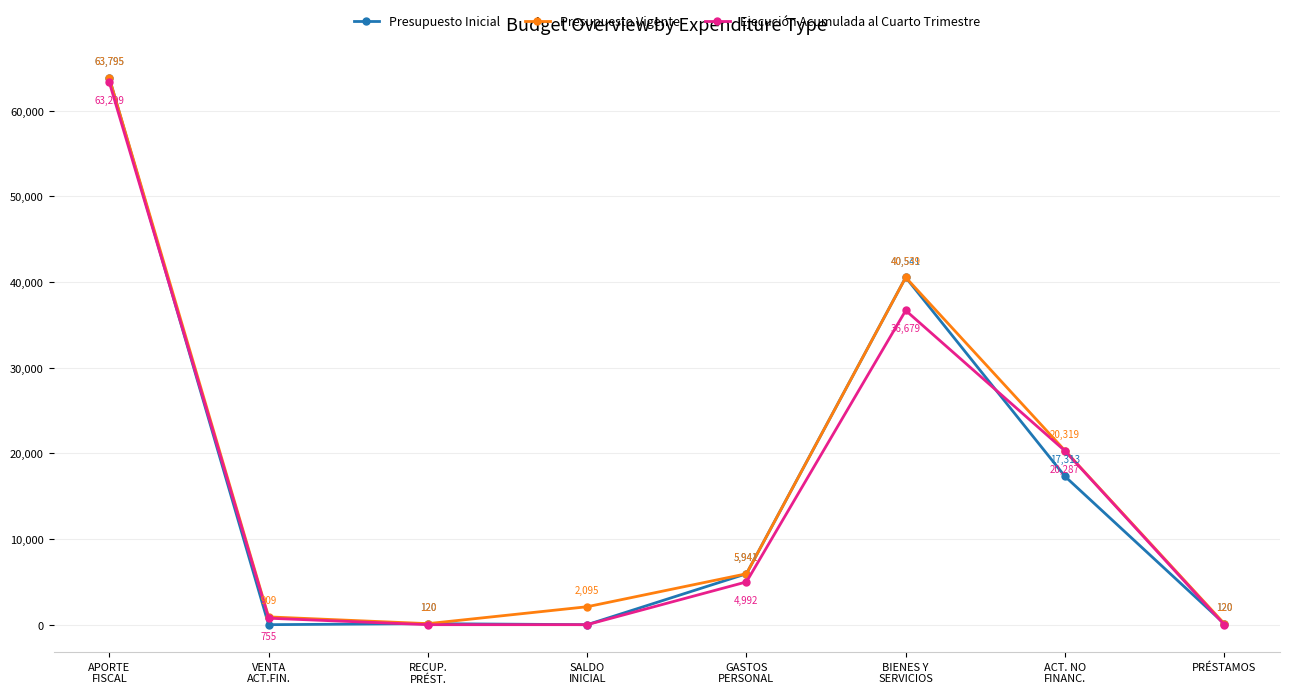

In Ejecución Acumulada al Cuarto Trimestre, how many points are higher than both neighbors (excluding endpoints)?

1